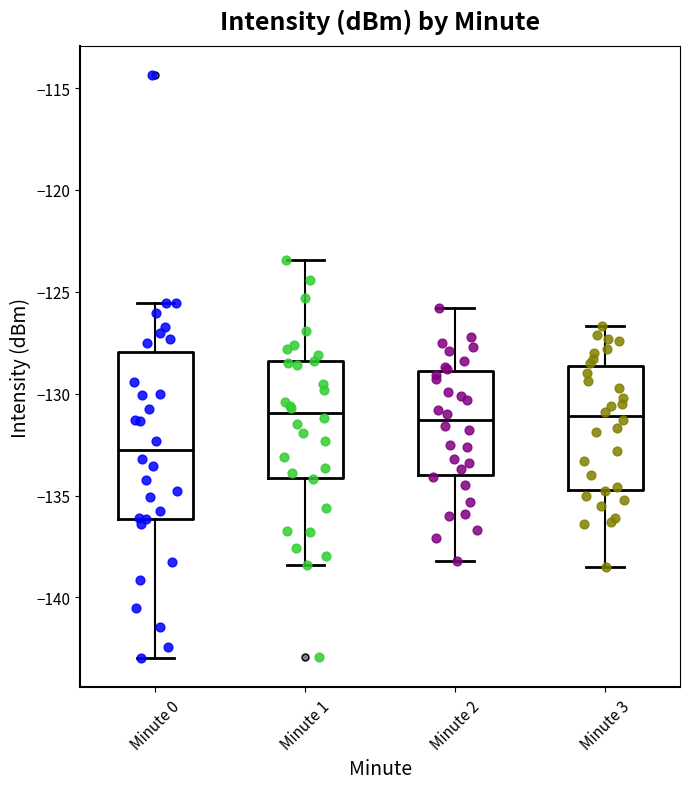

Reading left to right, read every box against the y-axis: the position of its median line, the range the box covers, and the ends of its whiskers. The values are not printed on the chart, so give them approximately, as read against the axis.

Minute 0: median -133.0, box -136.0 to -128.0, whiskers -143.0 to -125.5
Minute 1: median -131.0, box -134.0 to -128.5, whiskers -138.5 to -123.5
Minute 2: median -131.5, box -134.0 to -129.0, whiskers -138.0 to -126.0
Minute 3: median -131.0, box -134.5 to -128.5, whiskers -138.5 to -126.5